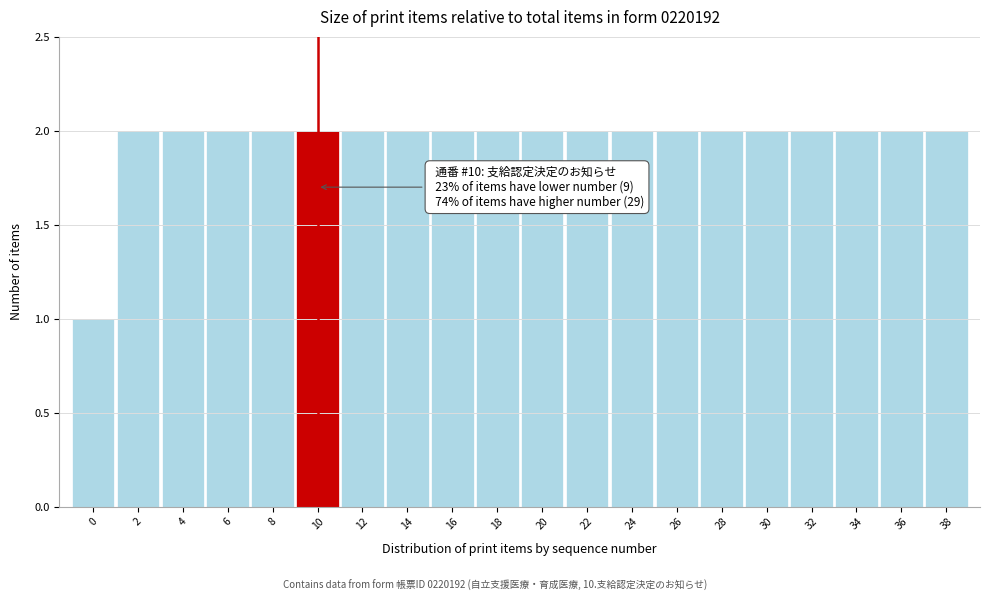

Reading right to left, transcribe all the data shown in this chart.

38=2	36=2	34=2	32=2	30=2	28=2	26=2	24=2	22=2	20=2	18=2	16=2	14=2	12=2	10=2	8=2	6=2	4=2	2=2	0=1